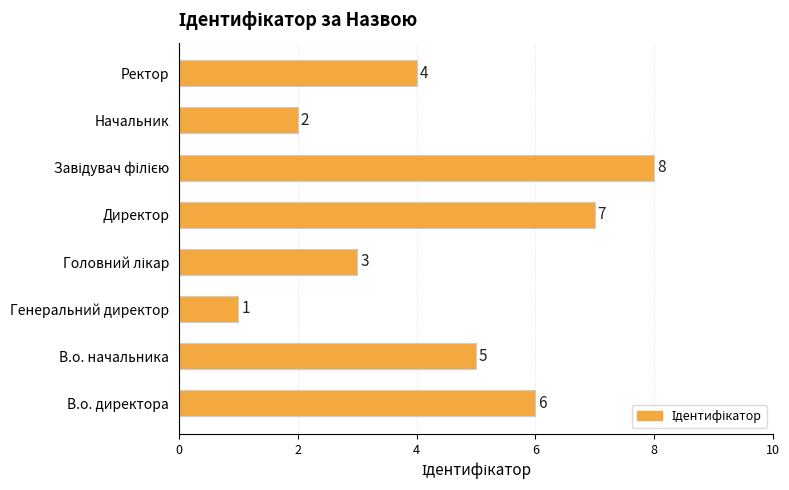

At which category does the chart reach its minimum across all series?

Генеральний директор